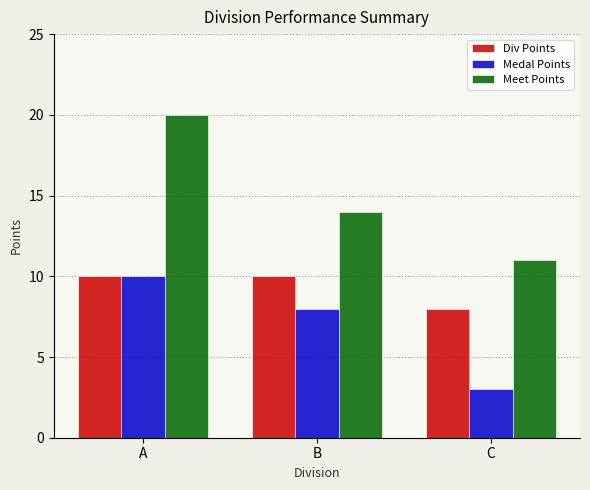

What are all the series names shown in the legend?

Div Points, Medal Points, Meet Points